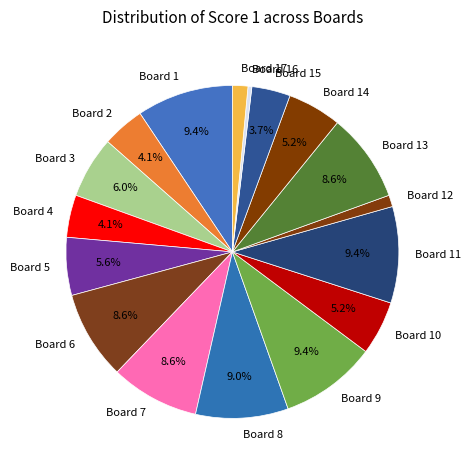

Count the number of slices in the pie.

17